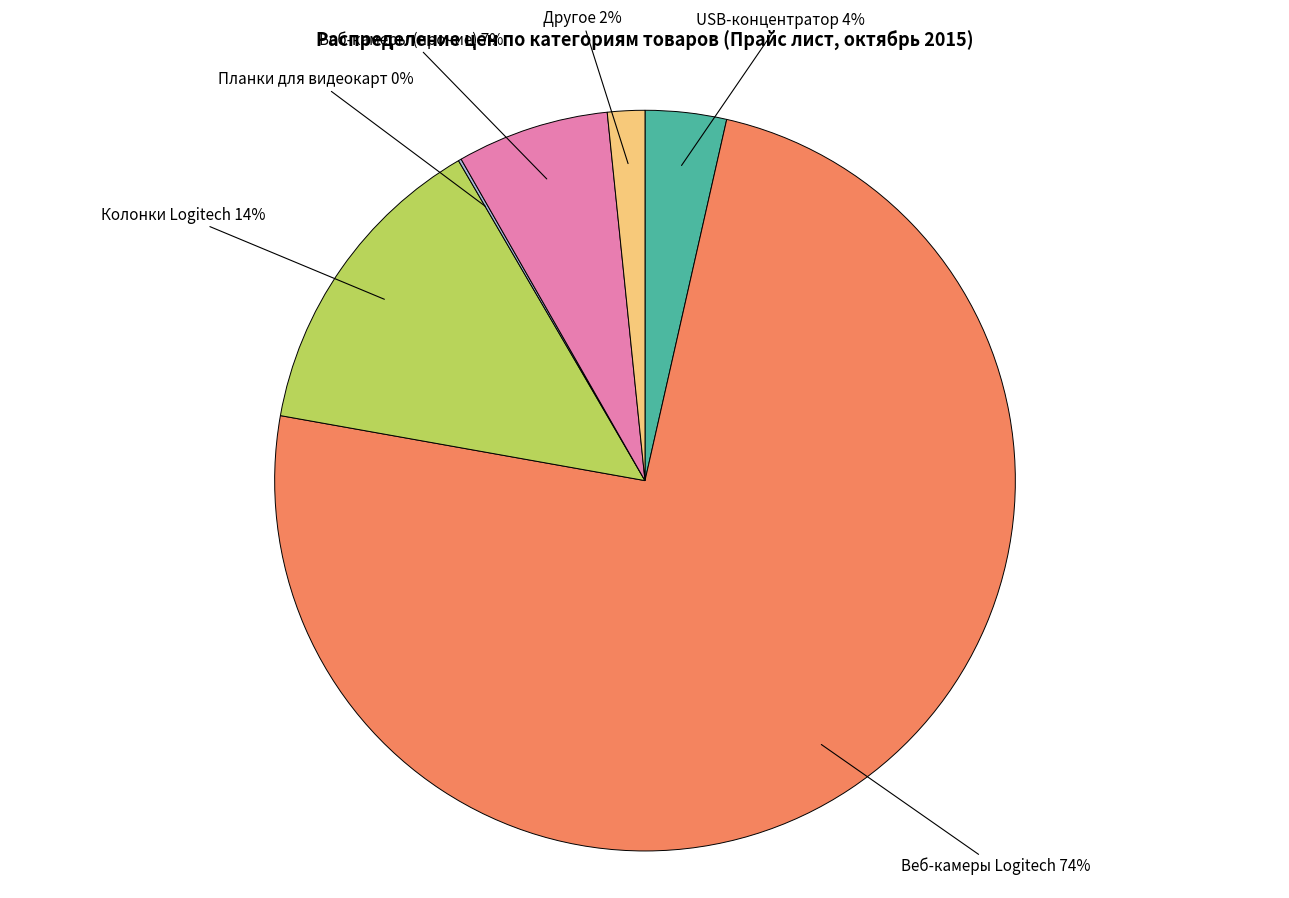

What is the ratio of the value at Веб-камеры (прочие) to the value at Колонки Logitech?

0.5